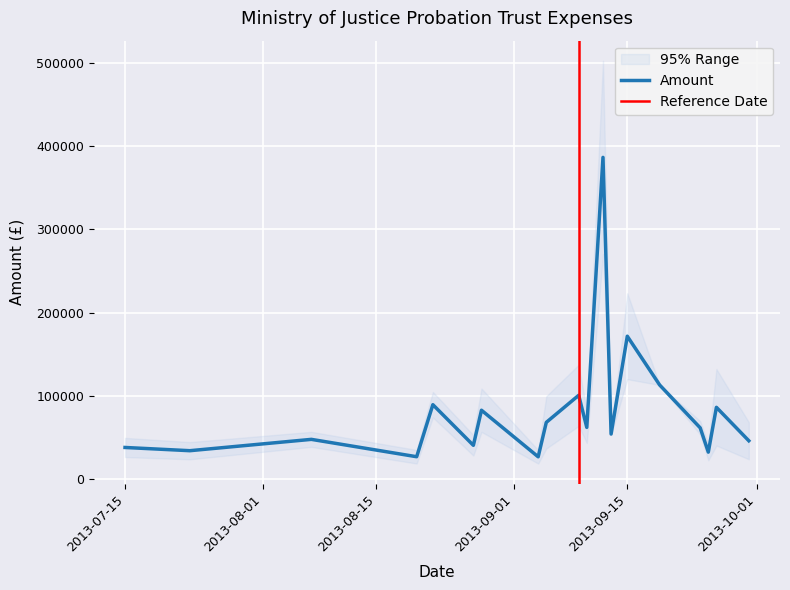

What is the minimum value for Amount?

27038.2